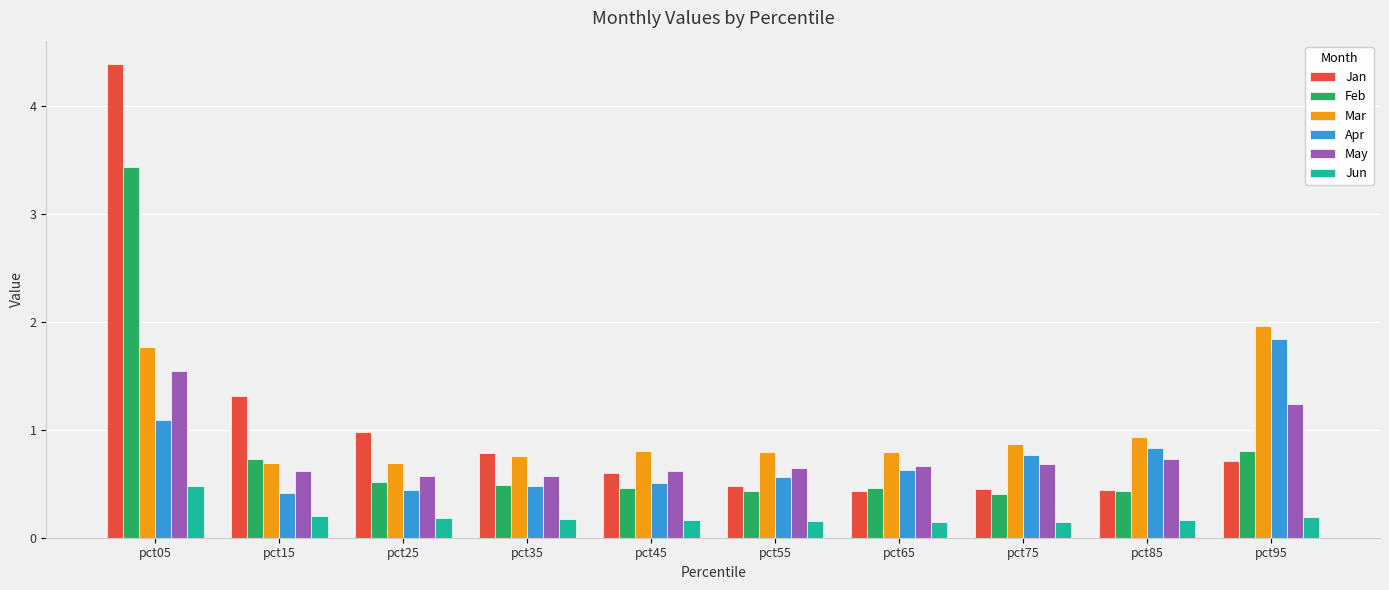

What is the sum of all Mar values?

10.1